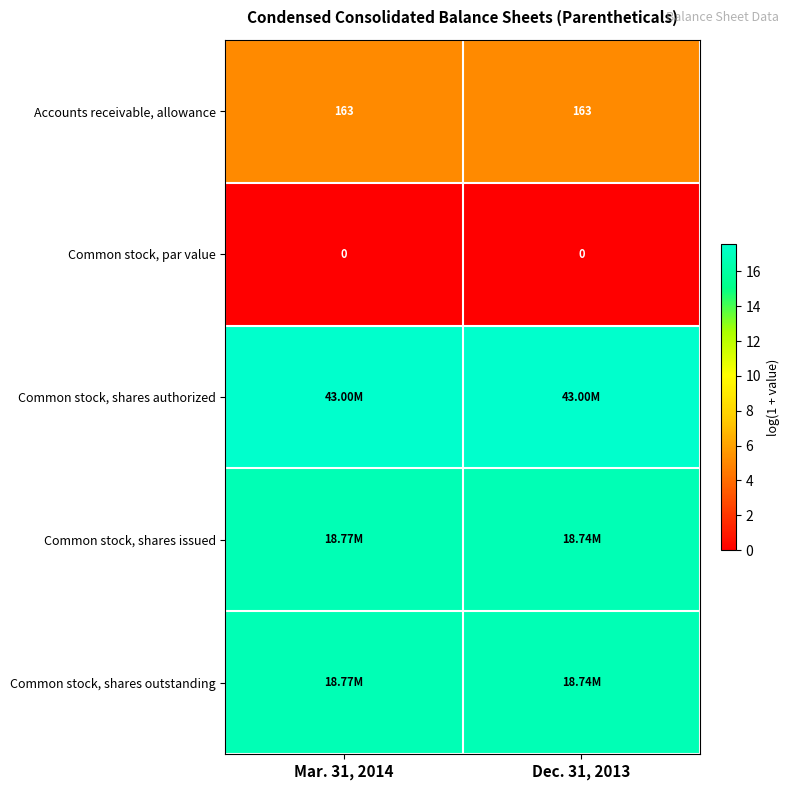

The Common stock, shares authorized series shows 17.6 at Dec. 31, 2013. True or false?

True